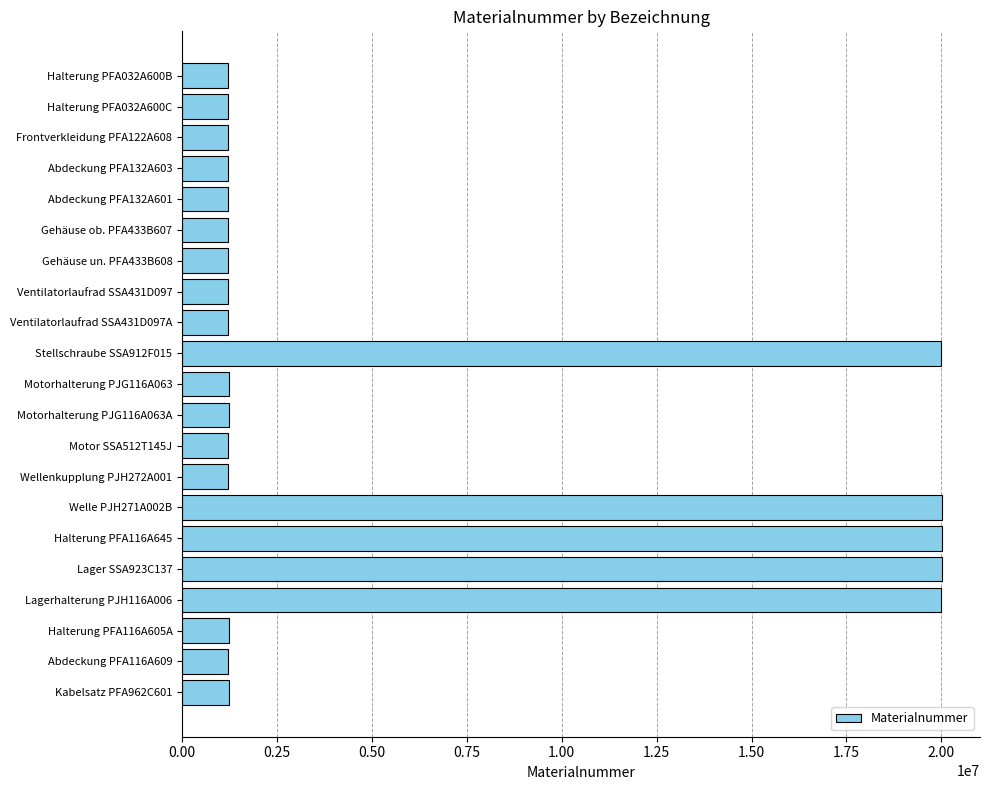

What is the average value?

5694924